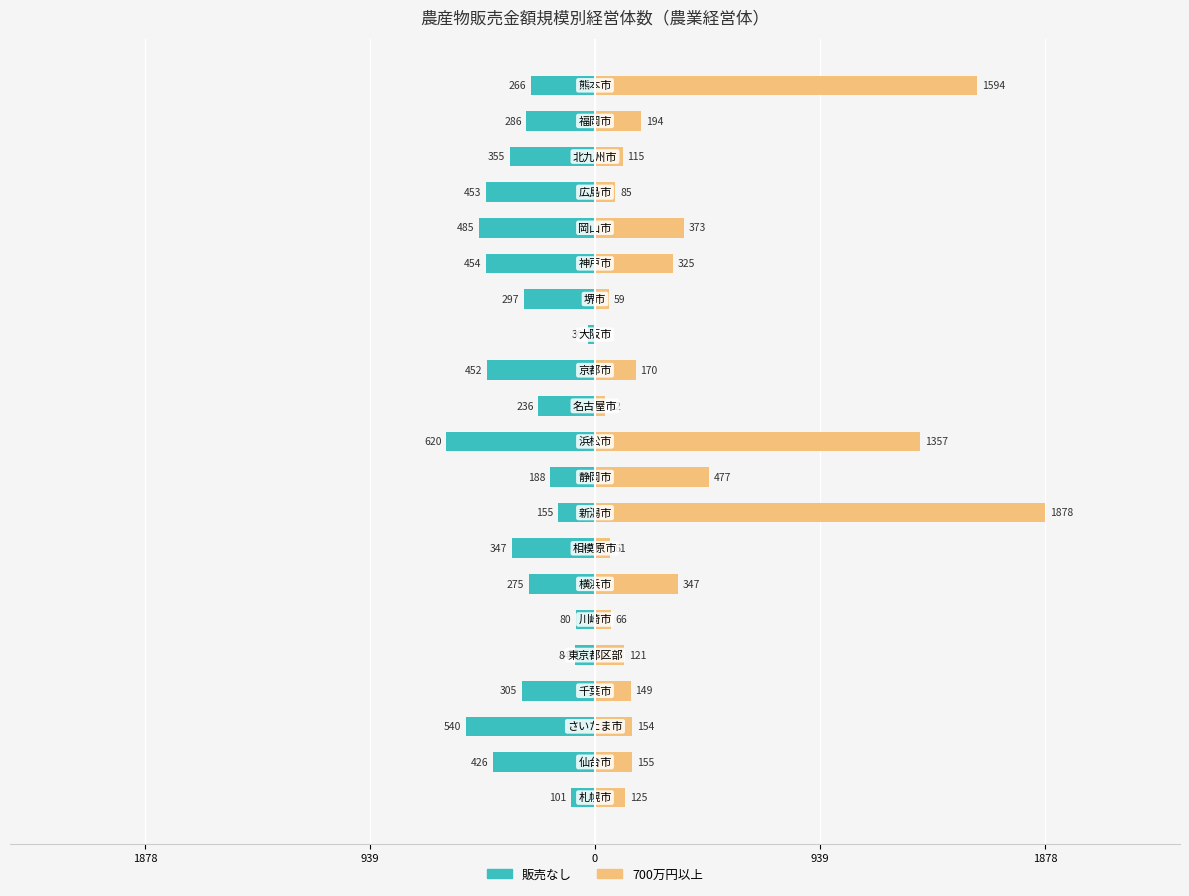

Reading left to right, transcribe all the data shown in this chart.

販売なし: -101	-426	-540	-305	-84	-80	-275	-347	-155	-188	-620	-236	-452	-30	-297	-454	-485	-453	-355	-286	-266
700万円以上: 125	155	154	149	121	66	347	61	1878	477	1357	42	170	5	59	325	373	85	115	194	1594